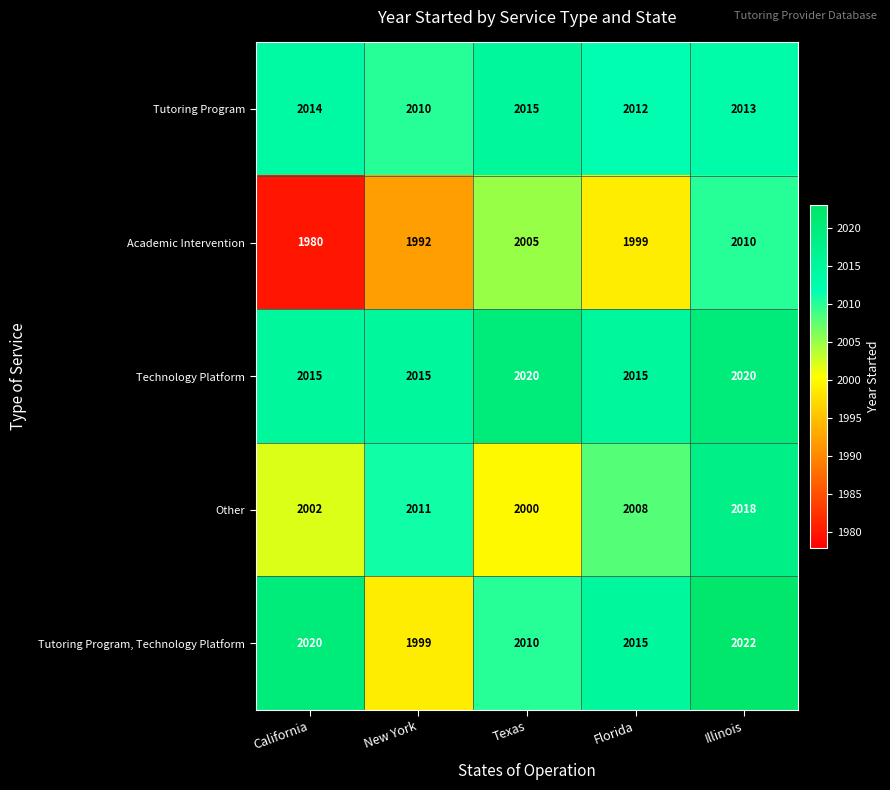

Reading left to right, what are all the values shown in this chart?

Tutoring Program: California=2014	New York=2010	Texas=2015	Florida=2012	Illinois=2013
Academic Intervention: California=1980	New York=1992	Texas=2005	Florida=1999	Illinois=2010
Technology Platform: California=2015	New York=2015	Texas=2020	Florida=2015	Illinois=2020
Other: California=2002	New York=2011	Texas=2000	Florida=2008	Illinois=2018
Tutoring Program, Technology Platform: California=2020	New York=1999	Texas=2010	Florida=2015	Illinois=2022